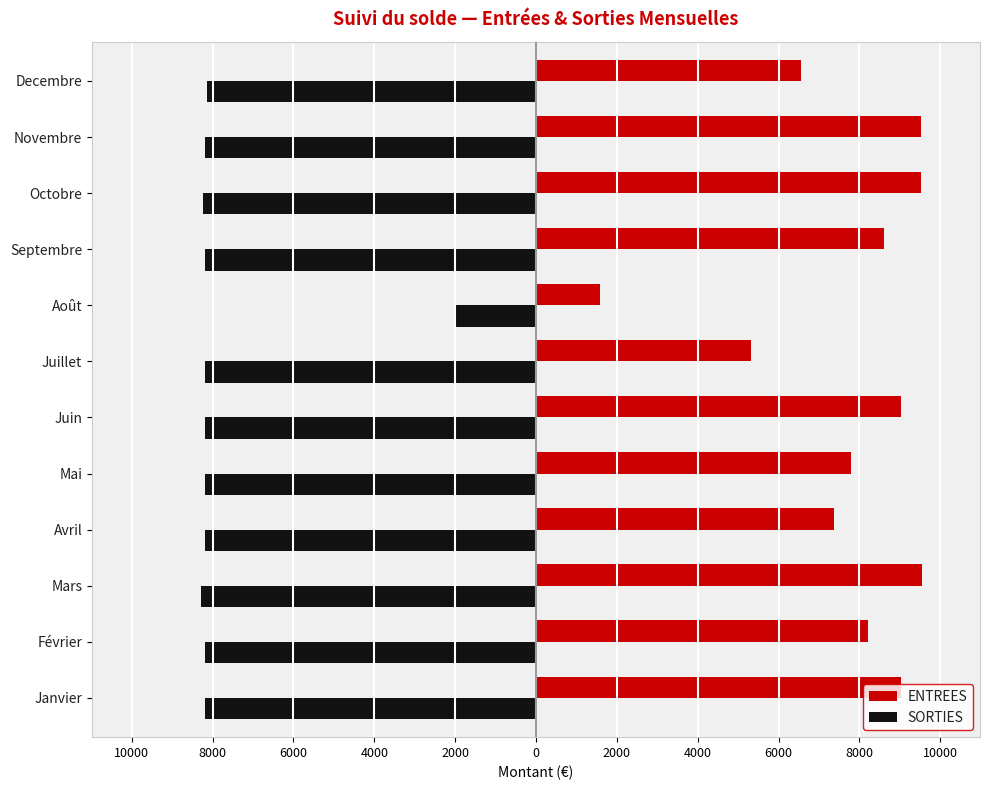

What is the average value of the SORTIES series?

-7687.7